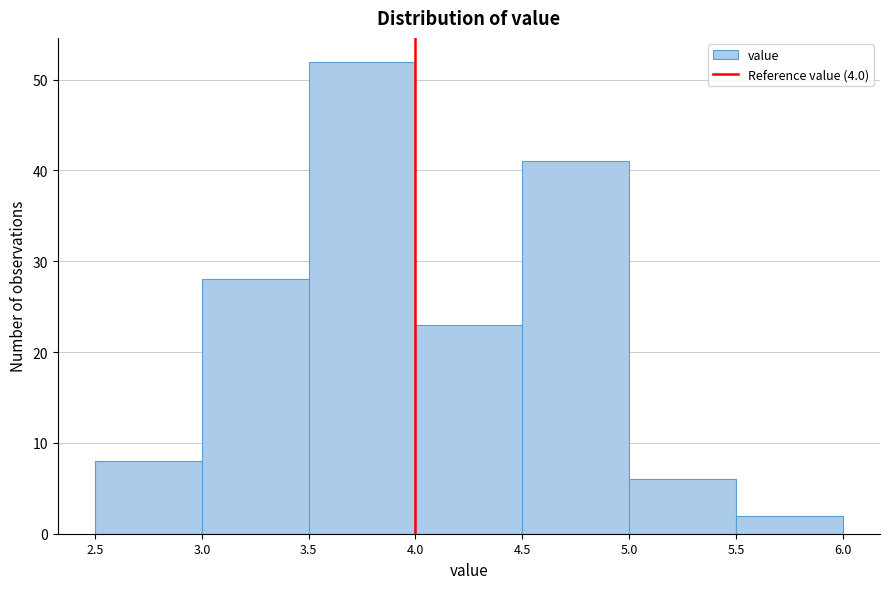

What is the height of the bar covering 3.0 to 3.5 on the x-axis? The values are not printed on the chart, so give them approximately, as read against the axis.

28